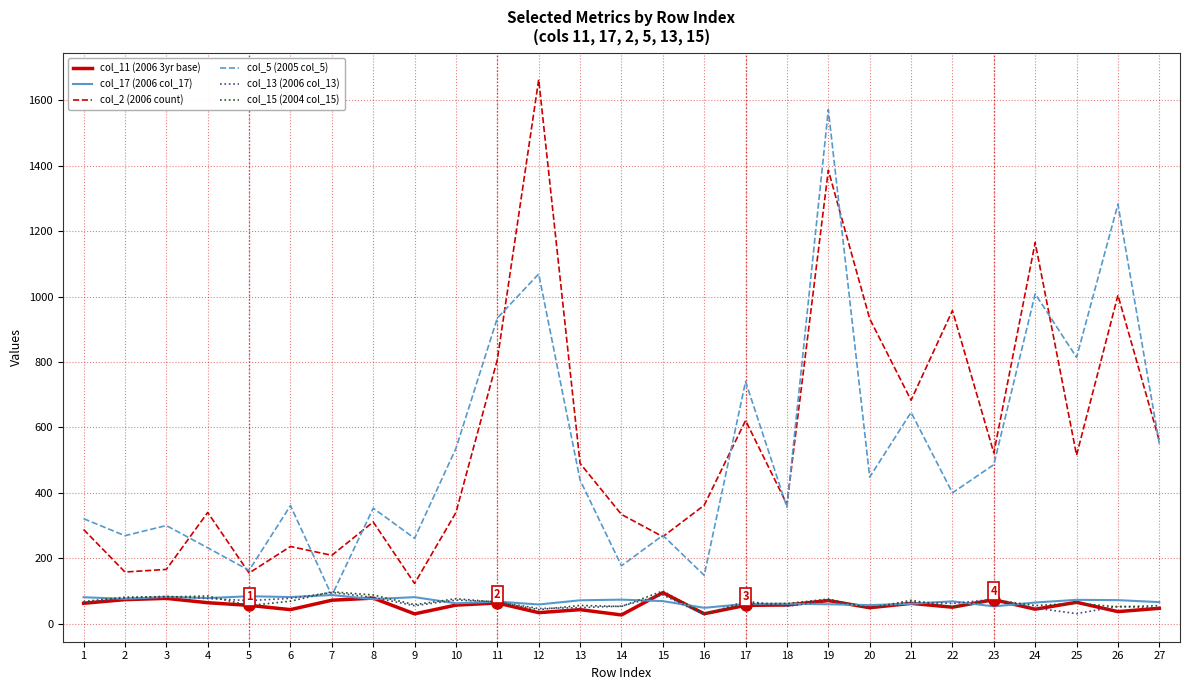

At which category is the sum across all series the highest?

19